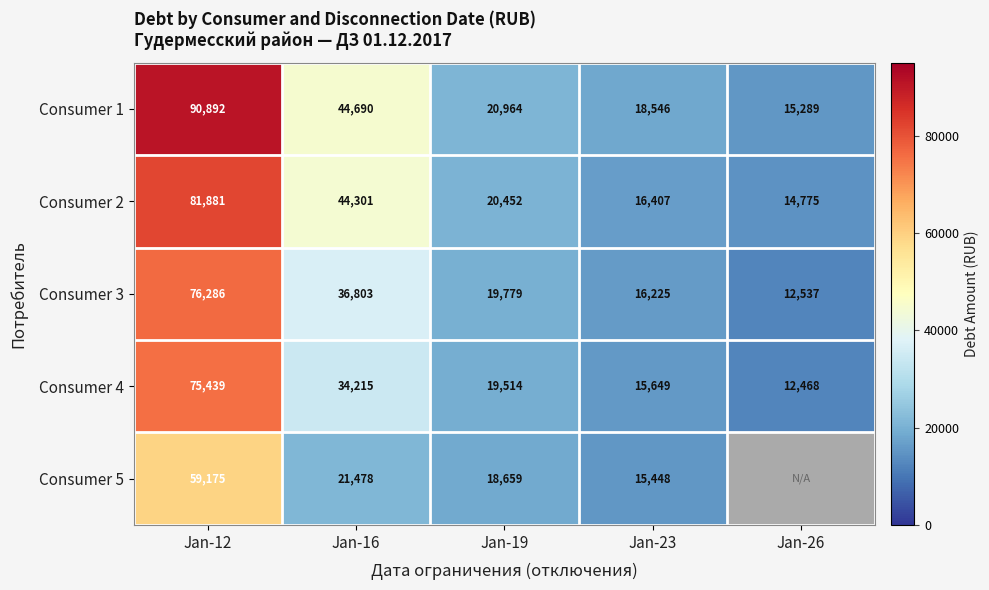

At which category does the chart reach its peak across all series?

Jan-12